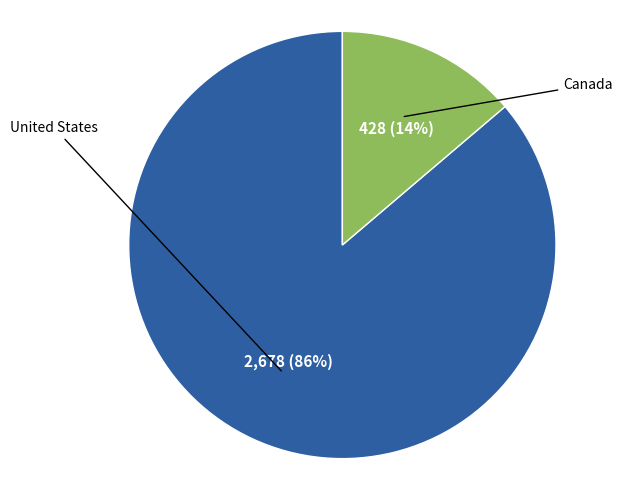

To the nearest percent, what is the average slice percentage?

50%